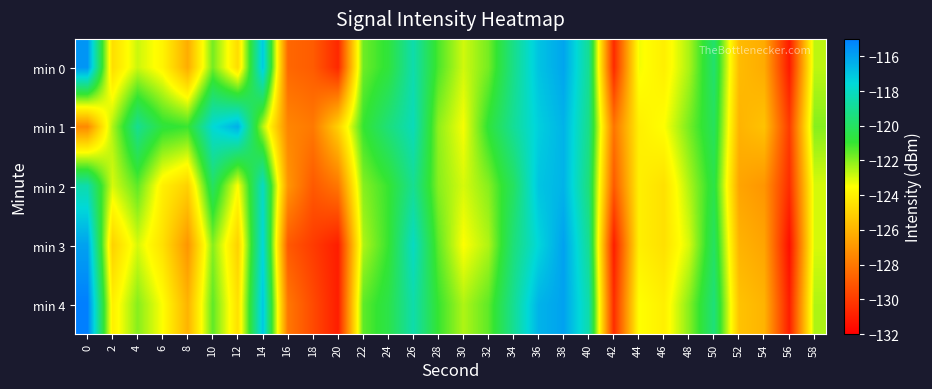

Reading left to right, extract all data points from this chart.

min 0: 0=-115.7	2=-124.6	4=-122.9	6=-123.8	8=-126.2	10=-121.8	12=-124.6	14=-117.1	16=-128.5	18=-128.9	20=-130.7	22=-121.7	24=-120.8	26=-118.5	28=-121.3	30=-122.9	32=-121.8	34=-119.2	36=-117.0	38=-116.1	40=-119.0	42=-130.6	44=-123.4	46=-124.0	48=-122.4	50=-119.8	52=-125.7	54=-126.3	56=-131.1	58=-122.7
min 1: 0=-127.4	2=-122.5	4=-119.0	6=-120.7	8=-121.0	10=-117.6	12=-116.4	14=-122.5	16=-127.5	18=-127.9	20=-125.0	22=-121.0	24=-119.5	26=-118.2	28=-122.1	30=-123.4	32=-120.8	34=-118.9	36=-117.3	38=-116.5	40=-119.2	42=-128.1	44=-124.0	46=-123.5	48=-121.8	50=-120.1	52=-126.0	54=-125.5	56=-130.0	58=-122.0
min 2: 0=-118.5	2=-123.0	4=-121.5	6=-124.0	8=-125.0	10=-120.0	12=-123.5	14=-118.0	16=-127.0	18=-129.0	20=-128.0	22=-122.0	24=-121.0	26=-119.0	28=-122.0	30=-123.0	32=-122.0	34=-120.0	36=-117.0	38=-116.5	40=-119.5	42=-129.0	44=-124.0	46=-124.5	48=-122.5	50=-120.5	52=-126.5	54=-127.0	56=-130.5	58=-123.0
min 3: 0=-116.0	2=-125.0	4=-123.0	6=-124.5	8=-127.0	10=-122.0	12=-125.0	14=-117.5	16=-129.0	18=-130.0	20=-131.0	22=-122.5	24=-121.0	26=-118.0	28=-121.5	30=-123.5	32=-122.5	34=-119.5	36=-117.5	38=-116.0	40=-119.0	42=-131.0	44=-124.0	46=-124.5	48=-123.0	50=-120.0	52=-126.0	54=-126.5	56=-131.5	58=-123.0
min 4: 0=-115.0	2=-124.0	4=-122.0	6=-123.5	8=-126.0	10=-121.5	12=-124.5	14=-117.0	16=-128.0	18=-129.5	20=-131.0	22=-121.5	24=-120.5	26=-118.5	28=-121.0	30=-122.5	32=-121.5	34=-119.0	36=-116.5	38=-116.0	40=-118.5	42=-130.5	44=-123.5	46=-124.0	48=-122.0	50=-119.5	52=-125.5	54=-126.0	56=-131.0	58=-122.5